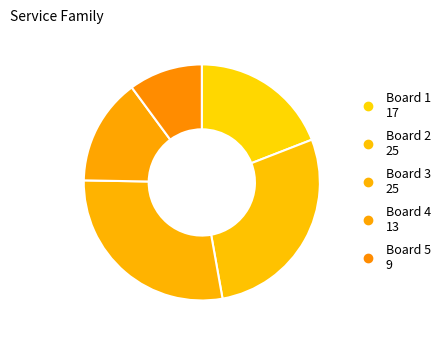

How many slices are in this pie chart?

5